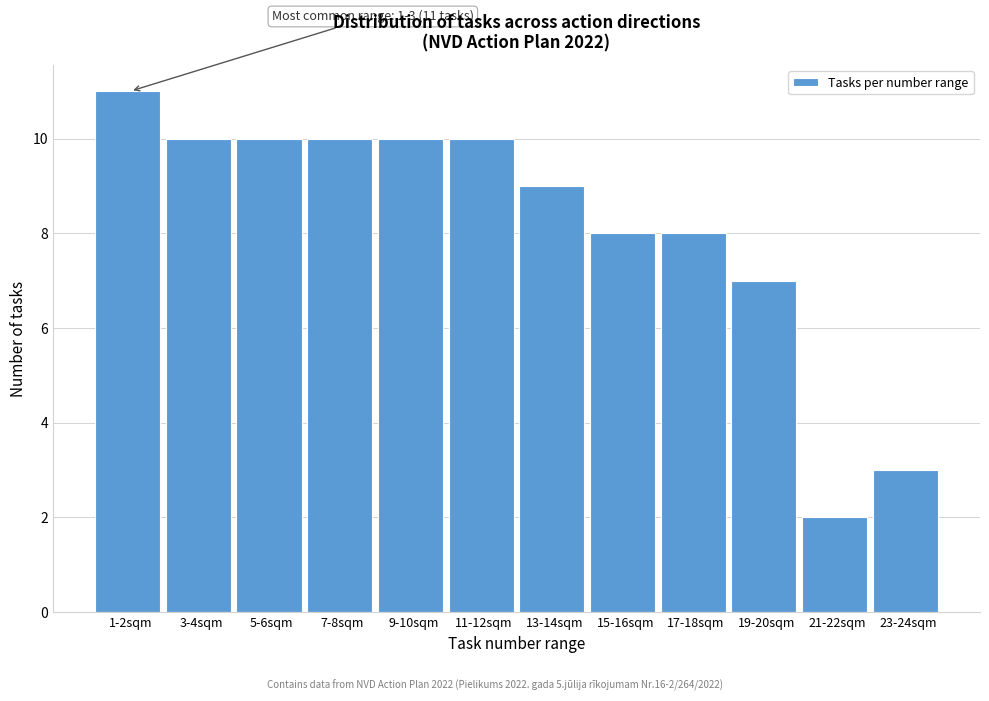

Reading left to right, extract all data points from this chart.

1-2sqm=11	3-4sqm=10	5-6sqm=10	7-8sqm=10	9-10sqm=10	11-12sqm=10	13-14sqm=9	15-16sqm=8	17-18sqm=8	19-20sqm=7	21-22sqm=2	23-24sqm=3